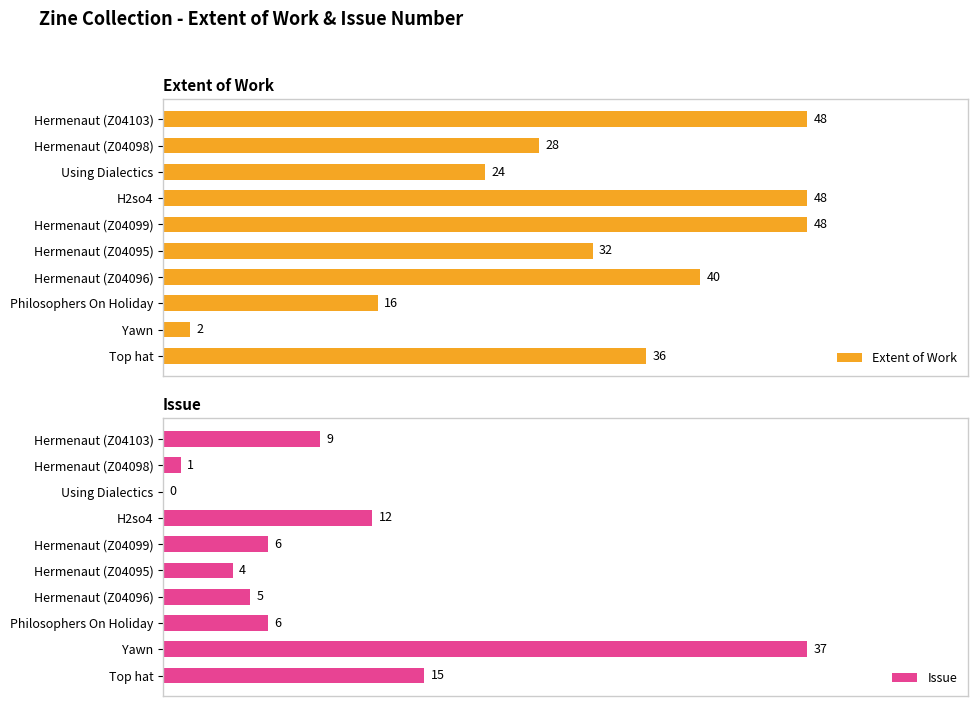

How many groups of bars are there?

10